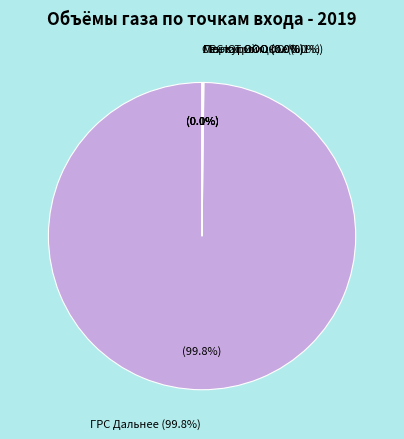

How many slices are in this pie chart?

5